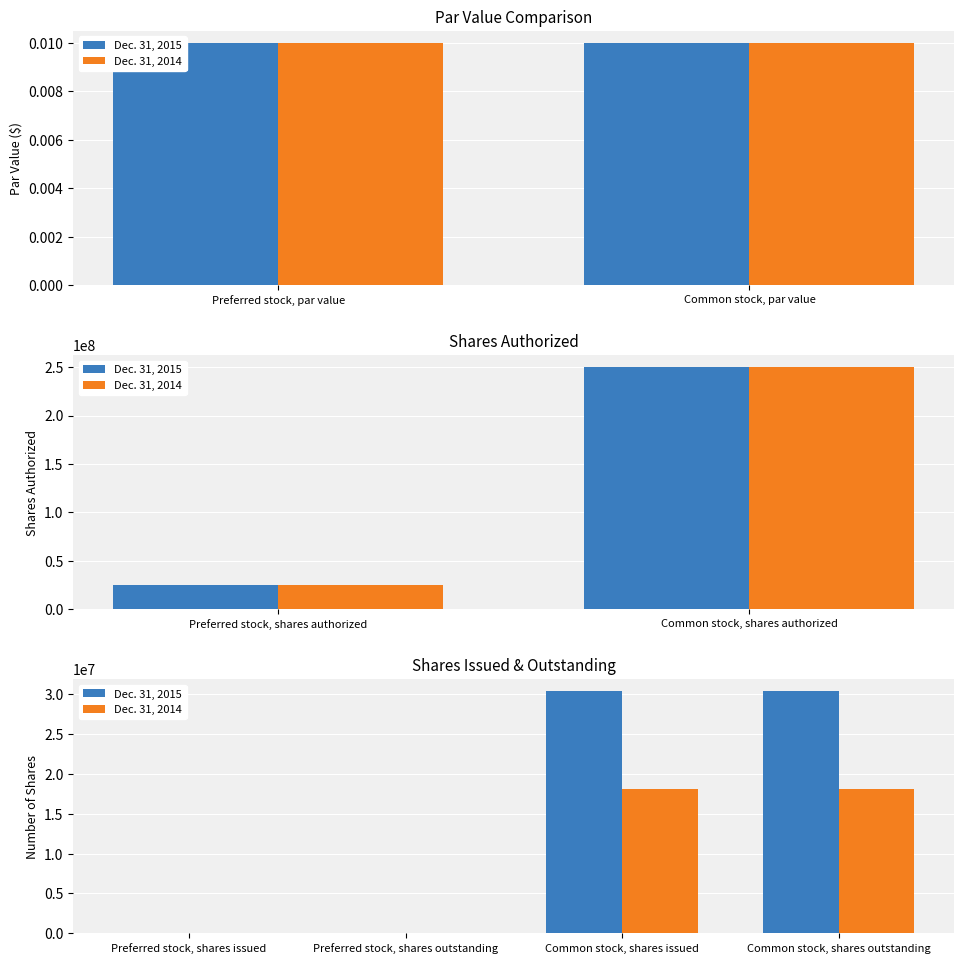

What is the label of the 1st bar from the left?

Preferred stock, shares issued